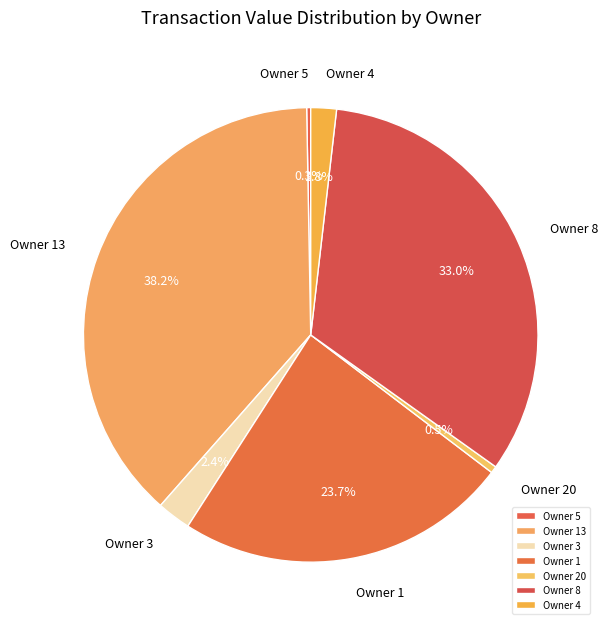

What is the largest slice in the pie chart?

Owner 13